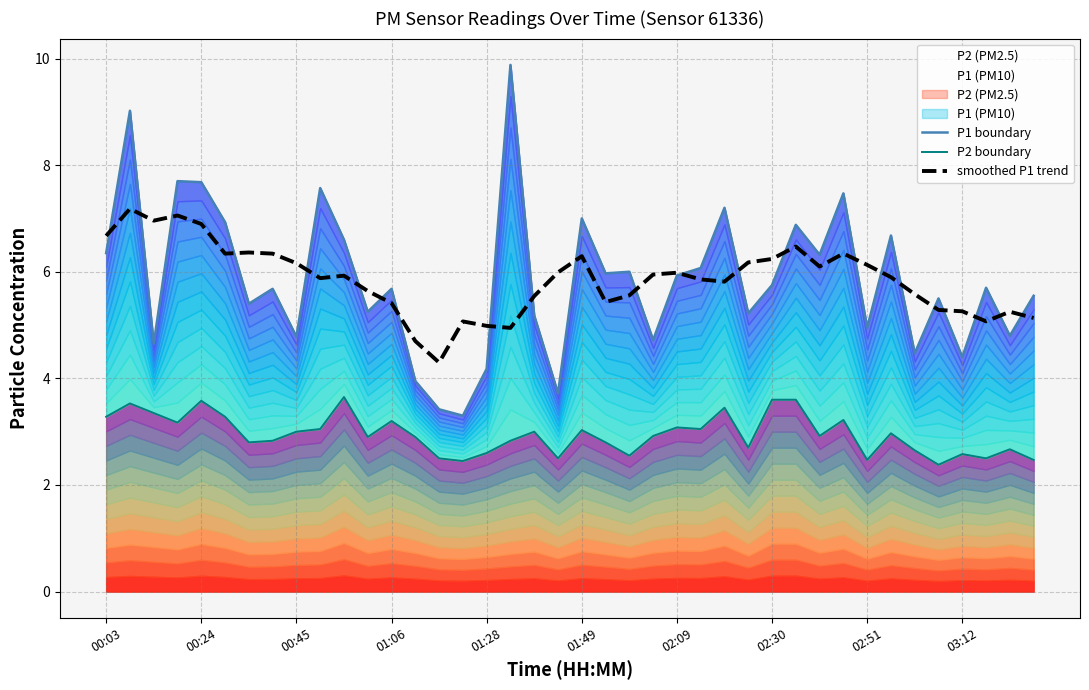

Which category has the highest value across all series?

17